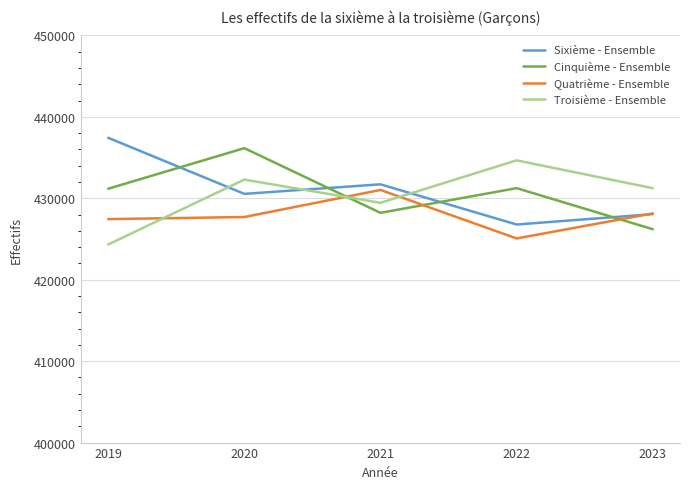

Between which two adjacent categories do Sixième - Ensemble and Troisième - Ensemble first intersect?

2019 and 2020